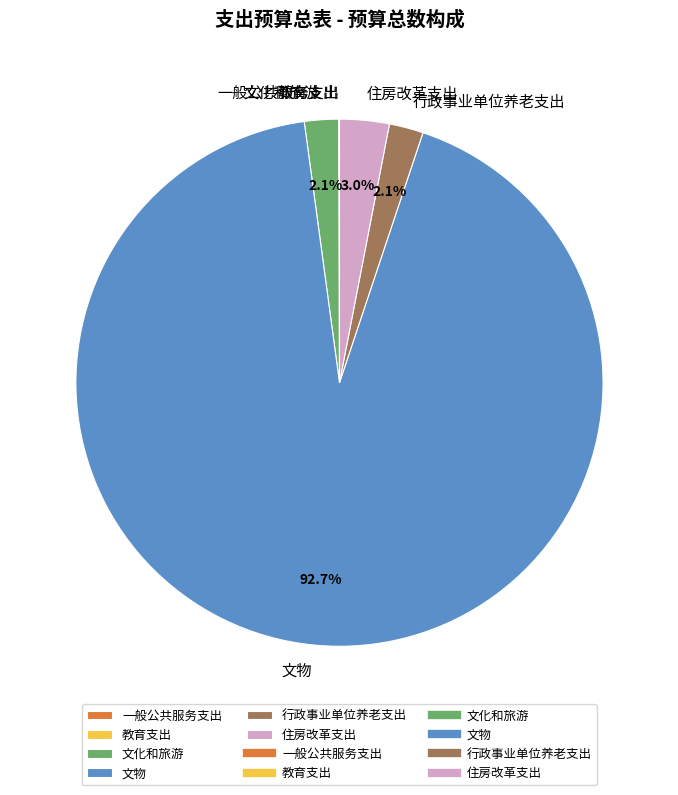

What percentage is NOT represented by 文化和旅游?

97.9%